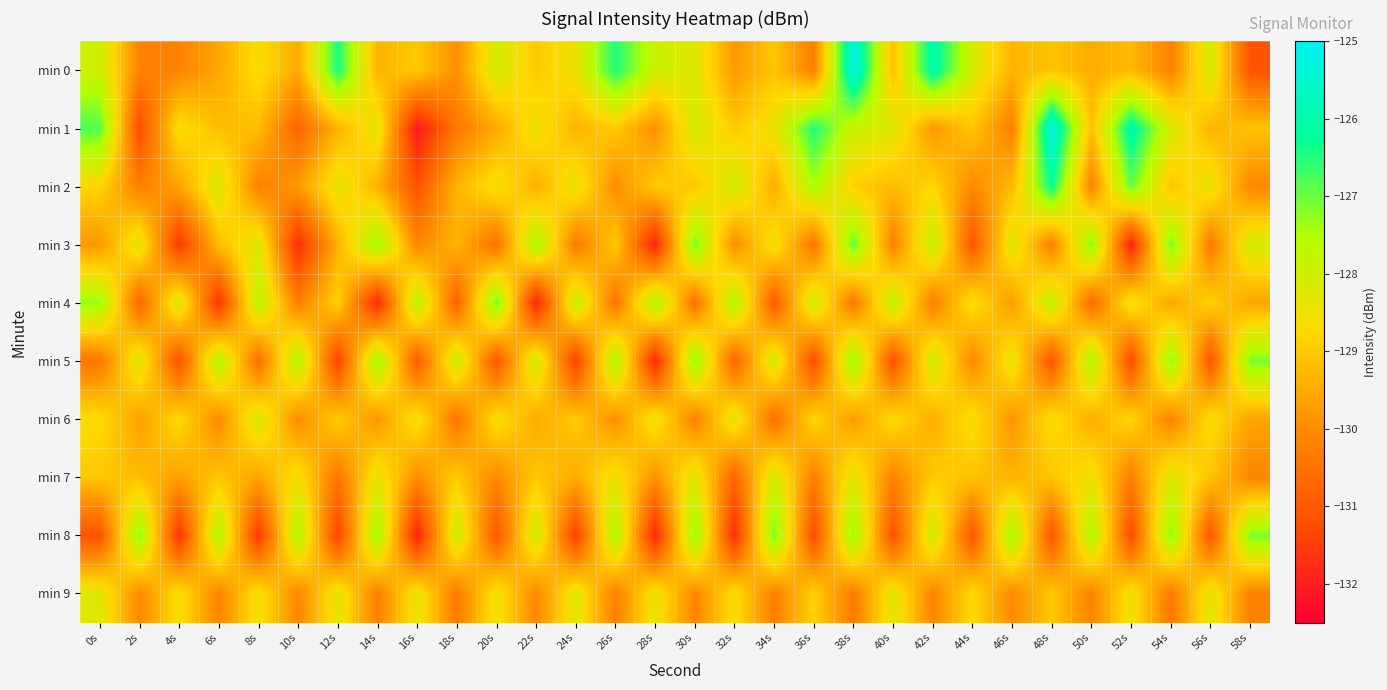

Reading left to right, extract all data points from this chart.

min 0: 0s=-127.9	2s=-130.2	4s=-130.2	6s=-129.6	8s=-128.6	10s=-129.5	12s=-126.4	14s=-129.3	16s=-129.0	18s=-129.9	20s=-128.1	22s=-129.0	24s=-128.5	26s=-126.5	28s=-127.9	30s=-128.2	32s=-129.8	34s=-129.1	36s=-130.2	38s=-125.3	40s=-129.2	42s=-126.0	44s=-128.1	46s=-129.3	48s=-129.1	50s=-129.5	52s=-129.3	54s=-130.2	56s=-128.1	58s=-131.1
min 1: 0s=-126.8	2s=-131.2	4s=-128.6	6s=-129.2	8s=-129.2	10s=-130.8	12s=-129.4	14s=-128.3	16s=-132.1	18s=-130.4	20s=-129.5	22s=-128.4	24s=-129.3	26s=-129.0	28s=-129.9	30s=-128.1	32s=-129.0	34s=-128.5	36s=-126.5	38s=-127.9	40s=-128.2	42s=-129.8	44s=-129.1	46s=-130.2	48s=-125.3	50s=-129.2	52s=-126.0	54s=-128.1	56s=-129.3	58s=-129.1
min 2: 0s=-128.8	2s=-130.2	4s=-129.6	6s=-128.2	8s=-130.2	10s=-129.8	12s=-128.4	14s=-129.3	16s=-131.1	18s=-129.4	20s=-128.5	22s=-129.4	24s=-128.3	26s=-130.0	28s=-128.9	30s=-129.1	32s=-128.0	34s=-129.5	36s=-127.5	38s=-128.9	40s=-129.2	42s=-128.8	44s=-130.1	46s=-129.2	48s=-126.3	50s=-130.2	52s=-127.0	54s=-129.1	56s=-128.3	58s=-130.1
min 3: 0s=-129.8	2s=-128.2	4s=-131.6	6s=-129.2	8s=-128.2	10s=-131.8	12s=-129.4	14s=-127.3	16s=-130.1	18s=-129.4	20s=-130.5	22s=-127.4	24s=-130.3	26s=-129.0	28s=-131.9	30s=-127.1	32s=-130.0	34s=-128.5	36s=-130.5	38s=-126.9	40s=-130.2	42s=-127.8	44s=-131.1	46s=-128.2	48s=-130.3	50s=-127.2	52s=-132.0	54s=-127.1	56s=-130.3	58s=-128.1
min 4: 0s=-127.3	2s=-130.7	4s=-128.1	6s=-131.7	8s=-127.7	10s=-130.3	12s=-128.9	14s=-131.8	16s=-127.6	18s=-130.9	20s=-127.0	22s=-131.9	24s=-127.8	26s=-130.5	28s=-127.4	30s=-130.6	32s=-127.5	34s=-131.0	36s=-128.0	38s=-130.4	40s=-127.7	42s=-130.3	44s=-128.6	46s=-129.7	48s=-127.8	50s=-130.7	52s=-128.5	54s=-129.6	56s=-128.8	58s=-129.6
min 5: 0s=-130.4	2s=-128.2	4s=-131.2	6s=-127.6	8s=-130.6	10s=-127.5	12s=-131.4	14s=-127.3	16s=-131.0	18s=-127.9	20s=-131.1	22s=-128.0	24s=-131.5	26s=-127.5	28s=-131.9	30s=-127.2	32s=-130.8	34s=-128.1	36s=-131.2	38s=-127.3	40s=-131.2	42s=-128.0	44s=-130.1	46s=-128.3	48s=-131.1	50s=-127.5	52s=-131.3	54s=-127.2	56s=-131.1	58s=-127.1
min 6: 0s=-128.6	2s=-129.7	4s=-128.7	6s=-130.1	8s=-128.1	10s=-130.0	12s=-128.9	14s=-129.8	16s=-128.5	18s=-130.4	20s=-128.6	22s=-129.5	24s=-129.0	26s=-130.0	28s=-128.4	30s=-130.2	32s=-128.3	34s=-130.6	36s=-128.7	38s=-129.8	40s=-128.7	42s=-129.5	44s=-128.6	46s=-129.8	48s=-128.6	50s=-129.5	52s=-128.8	54s=-130.2	56s=-128.6	58s=-129.6
min 7: 0s=-129.0	2s=-129.2	4s=-129.7	6s=-129.1	8s=-129.6	10s=-128.5	12s=-130.4	14s=-128.3	16s=-130.0	18s=-128.9	20s=-130.1	22s=-129.0	24s=-129.5	26s=-128.5	28s=-129.9	30s=-128.2	32s=-130.8	34s=-128.1	36s=-130.2	38s=-128.3	40s=-130.2	42s=-129.0	44s=-129.1	46s=-129.3	48s=-129.1	50s=-128.5	52s=-130.3	54s=-128.2	56s=-129.1	58s=-130.1
min 8: 0s=-131.1	2s=-127.2	4s=-131.7	6s=-127.6	8s=-131.6	10s=-127.5	12s=-131.4	14s=-127.3	16s=-132.0	18s=-127.9	20s=-131.1	22s=-128.0	24s=-131.5	26s=-127.5	28s=-131.9	30s=-127.2	32s=-131.8	34s=-127.1	36s=-131.2	38s=-127.3	40s=-131.2	42s=-128.0	44s=-131.1	46s=-127.3	48s=-131.1	50s=-127.5	52s=-131.3	54s=-127.2	56s=-131.1	58s=-127.1
min 9: 0s=-128.2	2s=-130.1	4s=-128.6	6s=-130.2	8s=-128.5	10s=-130.1	12s=-128.3	14s=-130.2	16s=-128.4	18s=-130.3	20s=-128.5	22s=-130.1	24s=-128.3	26s=-130.3	28s=-128.4	30s=-130.1	32s=-128.6	34s=-130.3	36s=-128.8	38s=-130.4	40s=-128.3	42s=-130.2	44s=-128.7	46s=-130.0	48s=-129.0	50s=-130.2	52s=-128.5	54s=-130.4	56s=-128.3	58s=-130.2